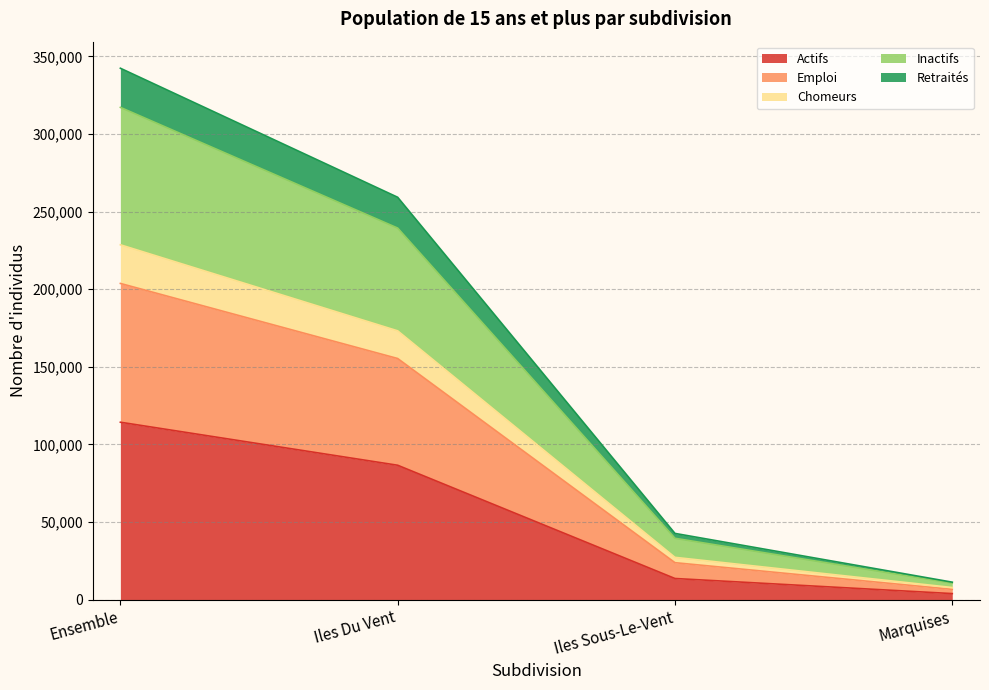

Which category has the lowest value in the Actifs series?

Marquises